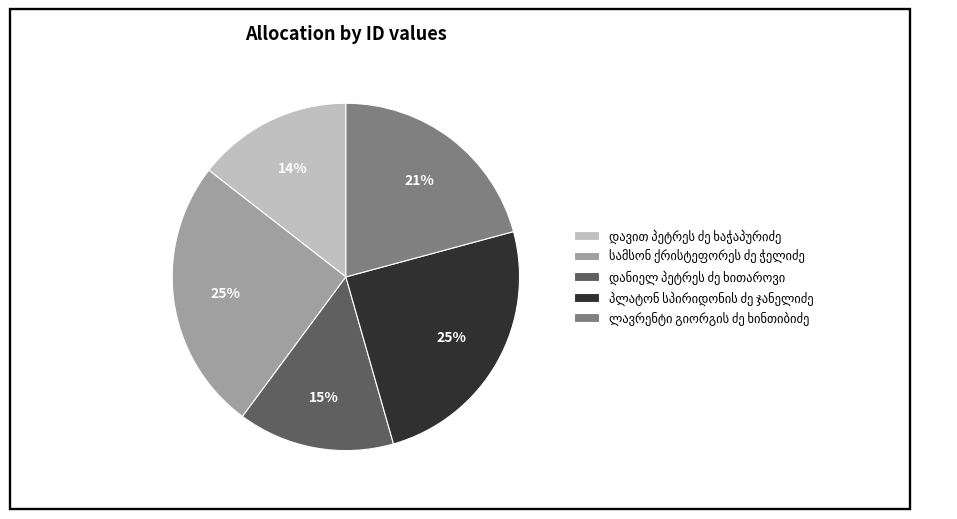

To the nearest percent, what is the average slice percentage?

20%